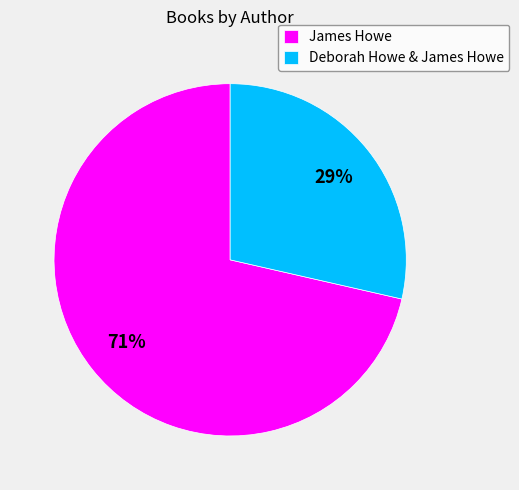

How many slices are in this pie chart?

2